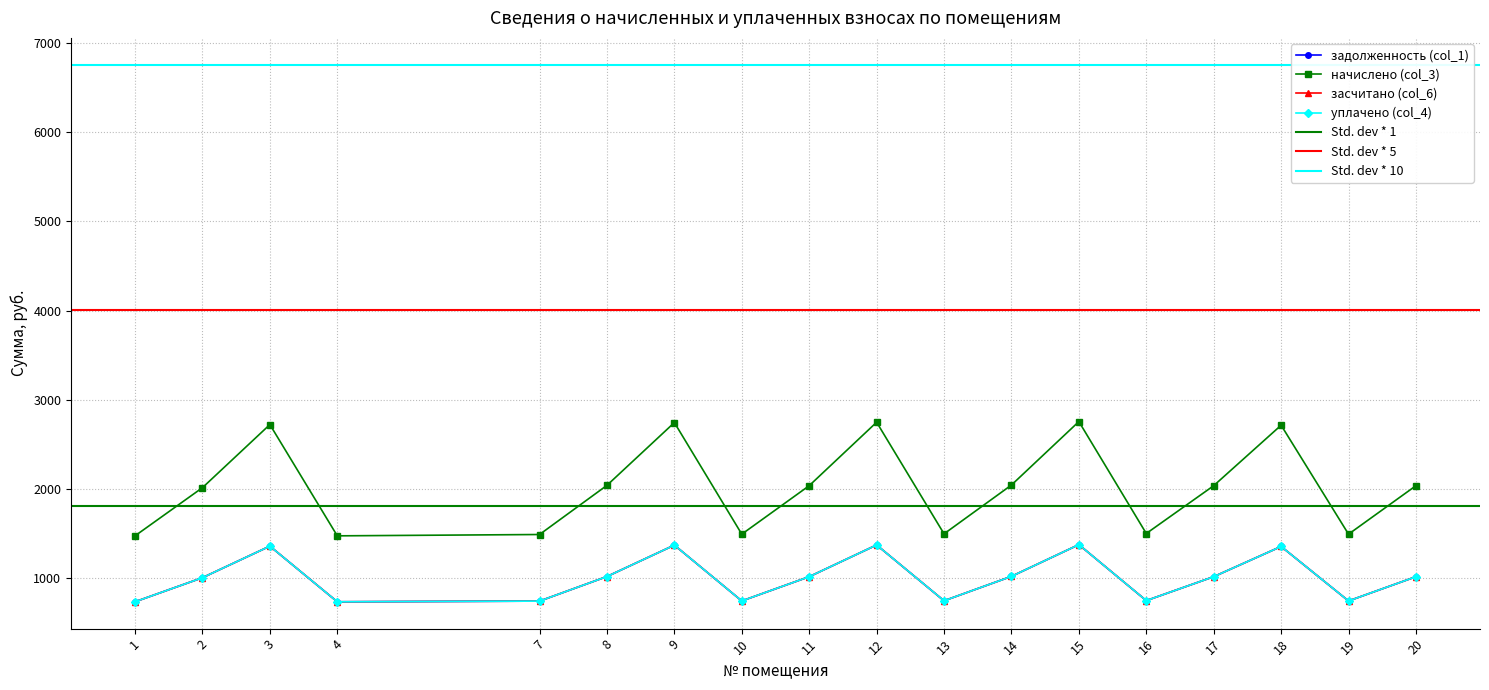

What is the approximate value of задолженность (col_1) at 15?

1378.3